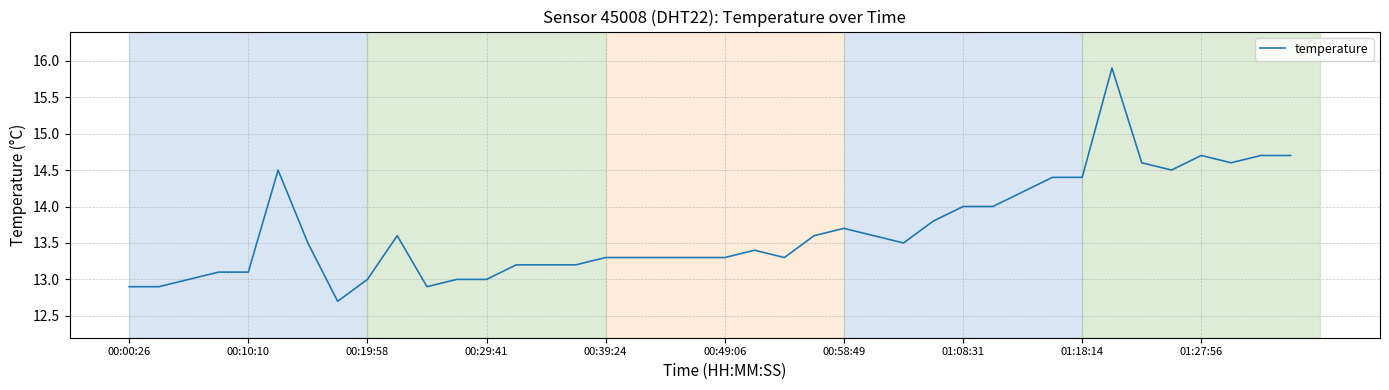

What is the greatest value displayed?

15.9